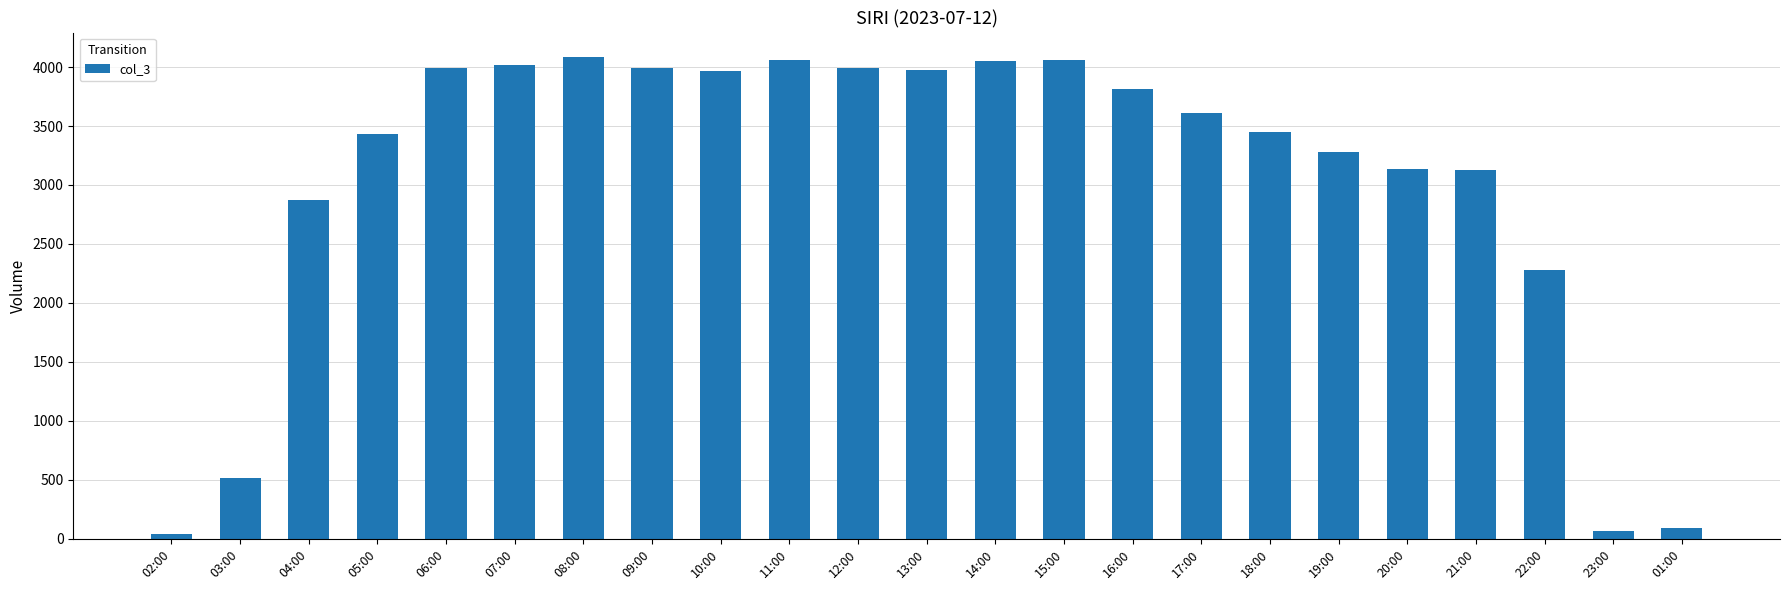

What is the sum of the values at 17:00 and 11:00?

7668